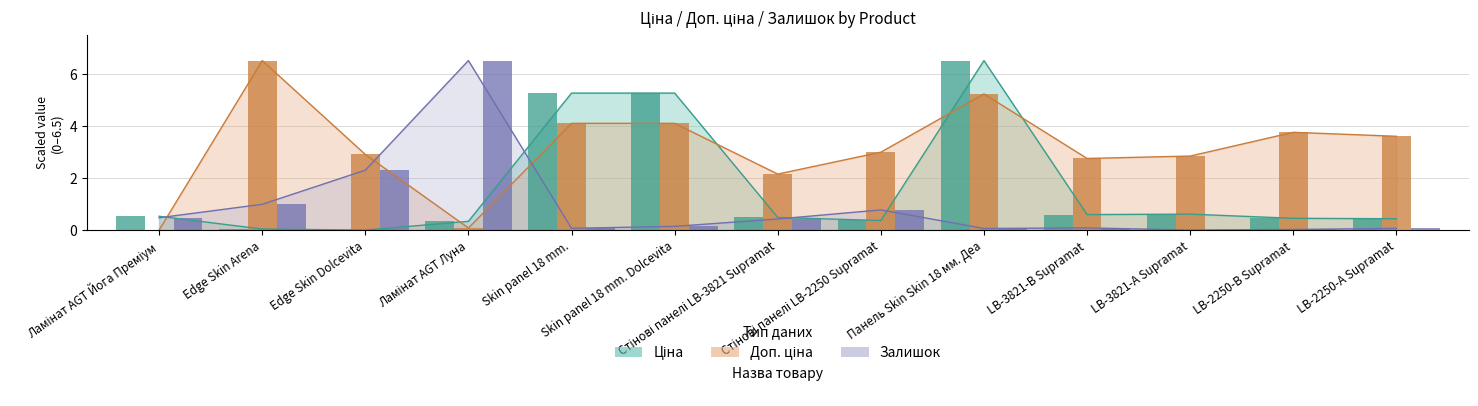

Reading left to right, list all the values displayed in this chart.

Ціна: 0.5	0.0	0.0	0.3	5.3	5.3	0.5	0.4	6.5	0.6	0.6	0.5	0.4
Доп. ціна: 0.0	6.5	2.9	0.1	4.1	4.1	2.1	3.0	5.2	2.7	2.8	3.7	3.6
Залишок: 0.5	1.0	2.3	6.5	0.1	0.1	0.4	0.8	0.1	0.1	0.0	0.0	0.1